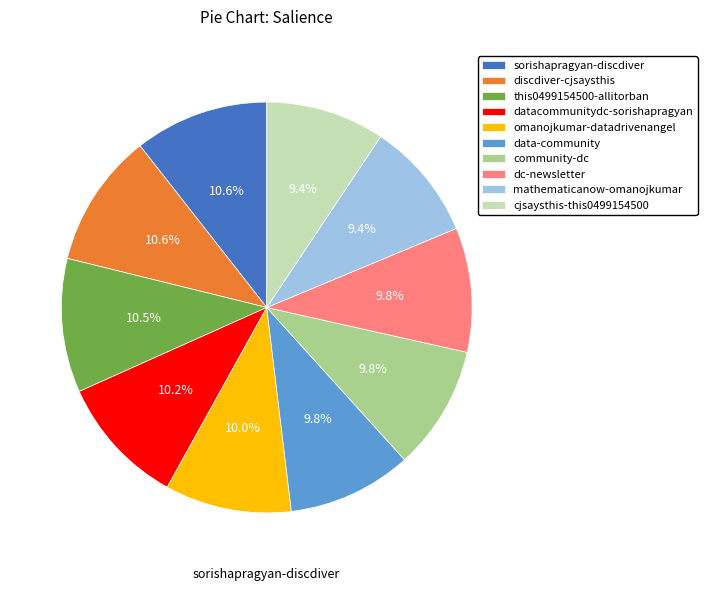

Does cjsaysthis-this0499154500 account for over 50% of the chart?

No